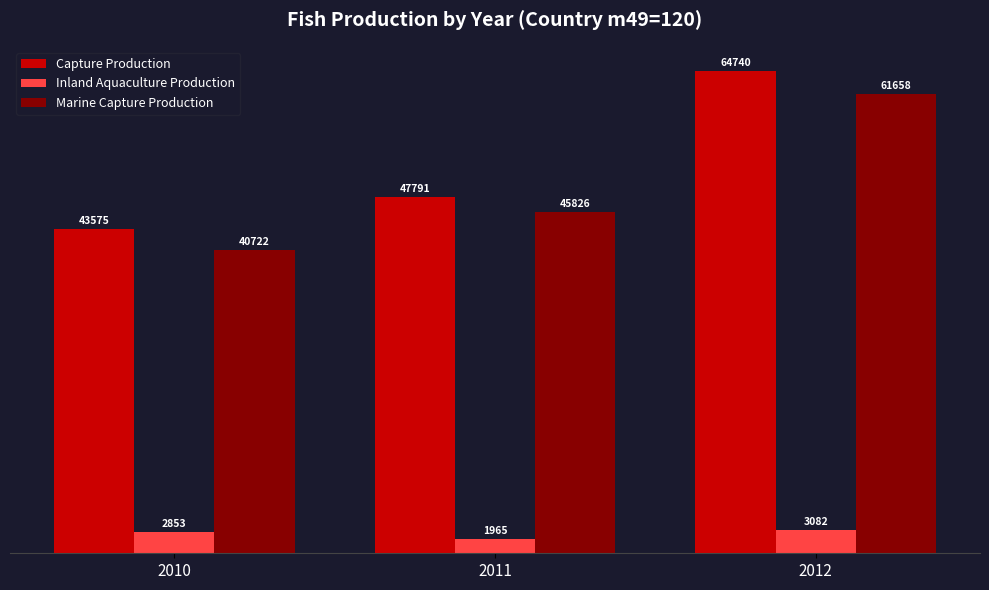

What is the sum of the Inland Aquaculture Production values at 2010 and 2012?

5935